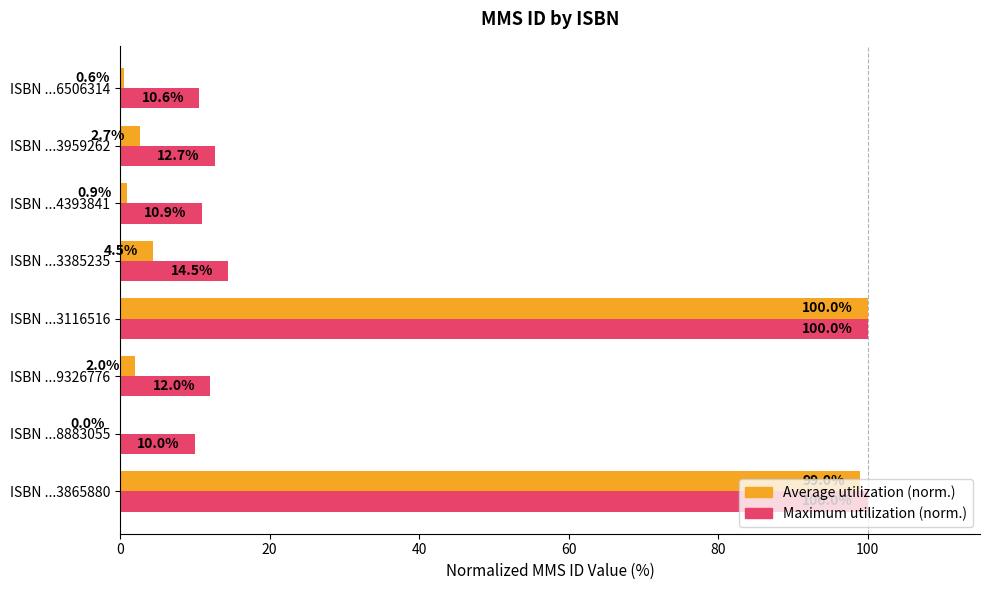

The Maximum utilization (norm.) series shows 10.0 at ISBN ...8883055. True or false?

True